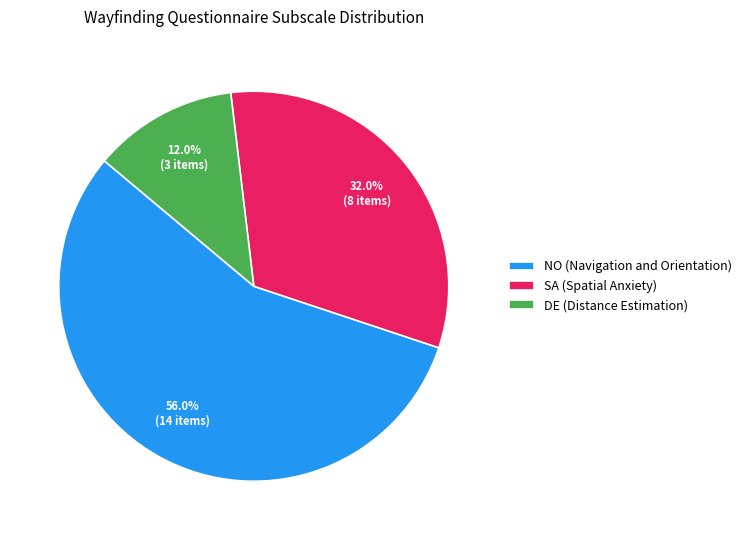

Is SA (Spatial Anxiety) the majority of the pie?

No